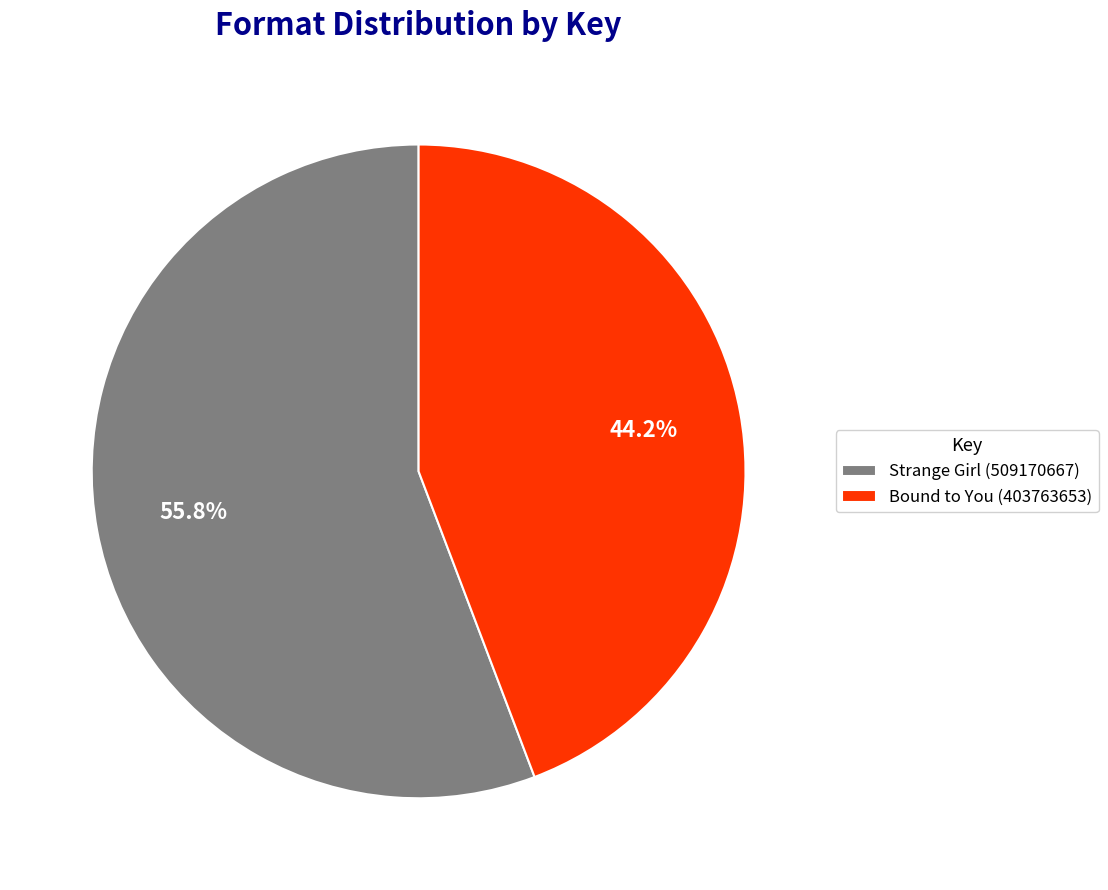

Combined, do Strange Girl (509170667) and Bound to You (403763653) account for over 50%?

Yes